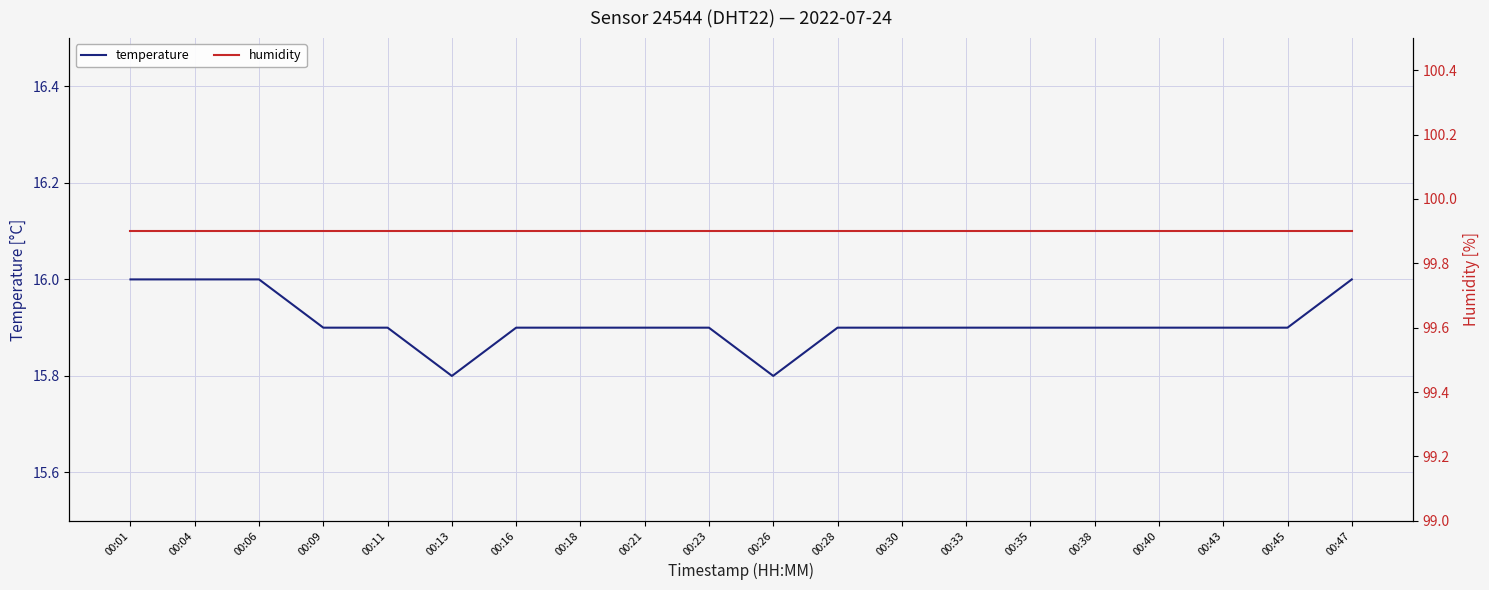

Which series has the largest range (max minus min)?

temperature